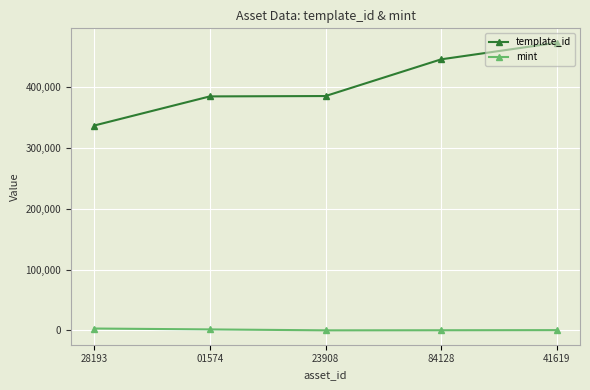

At which category is the sum across all series the highest?

41619